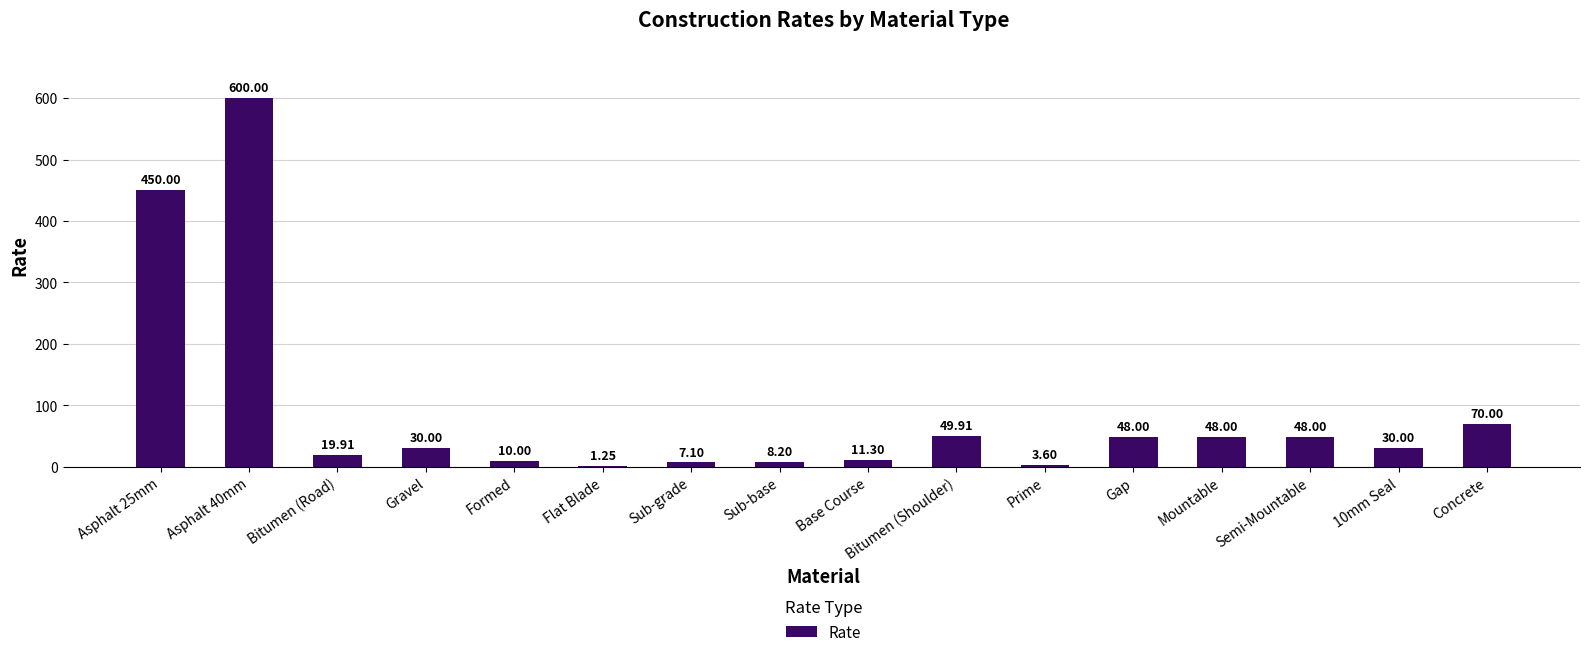

What is the change in value from Sub-grade to Gap?

+40.9